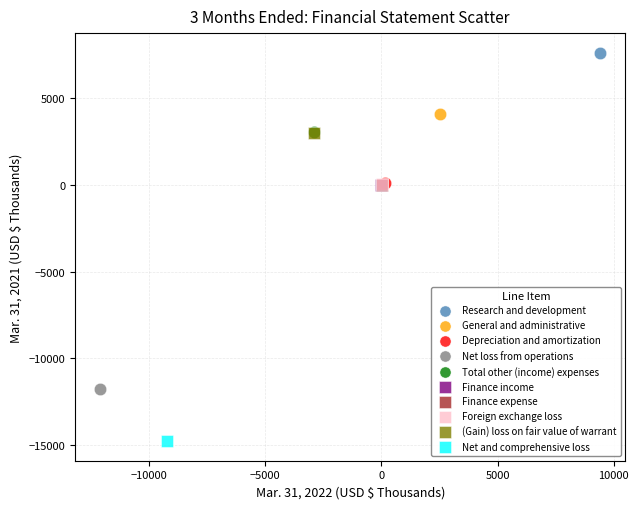

What are all the series names shown in the legend?

Research and development, General and administrative, Depreciation and amortization, Net loss from operations, Total other (income) expenses, Finance income, Finance expense, Foreign exchange loss, (Gain) loss on fair value of warrant, Net and comprehensive loss